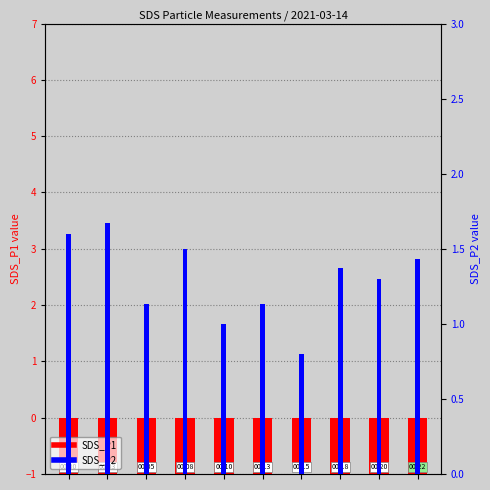

What is the average value of the SDS_P2 series?

1.3